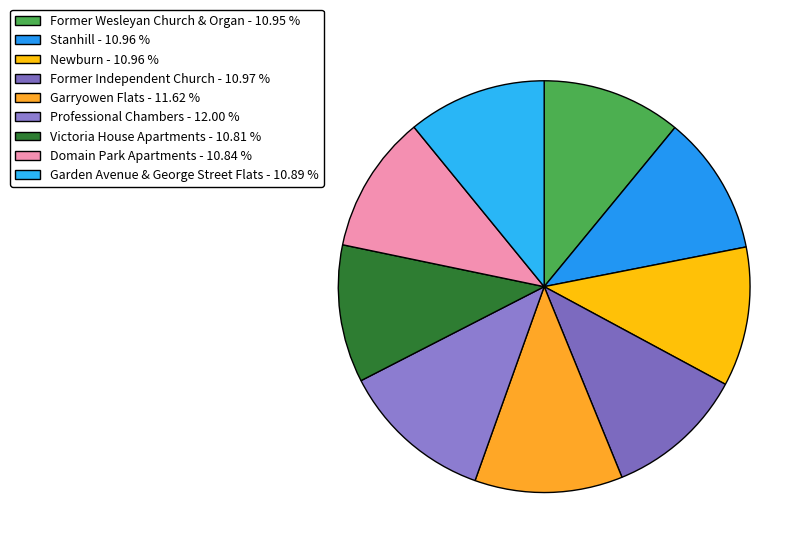

Does Professional Chambers represent more than half of the total?

No